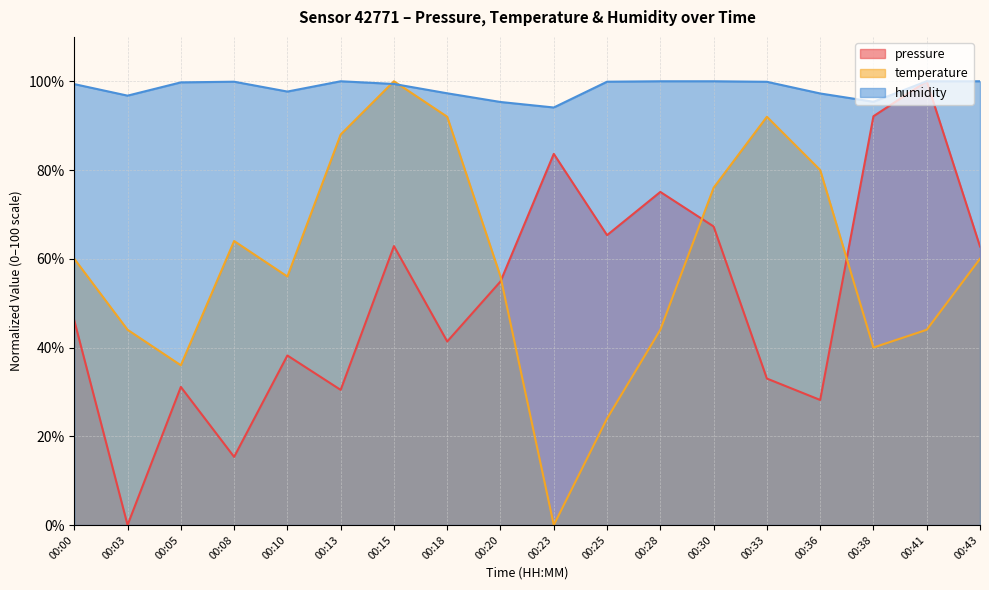

What is the value of the pressure point at the 10th from the left?

83.6